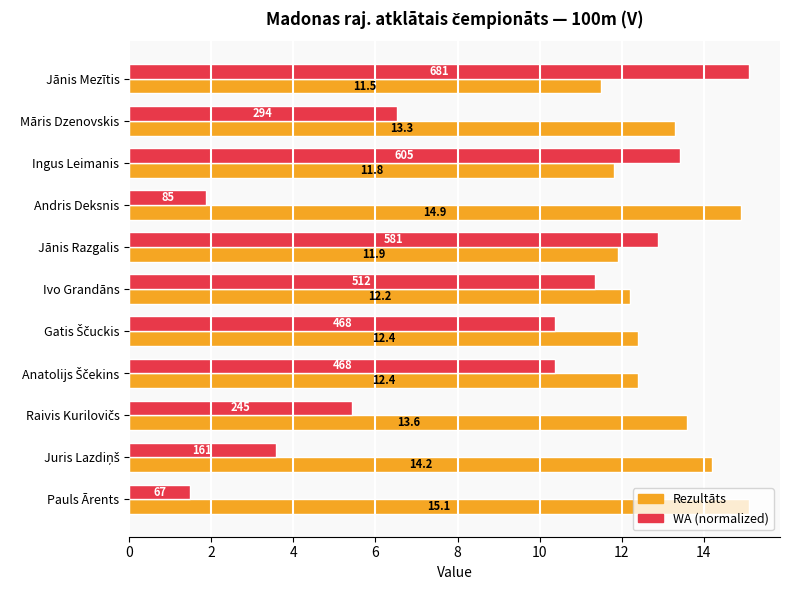

Rank the series by their average value, from highest to lowest.

Rezultāts, WA (normalized)